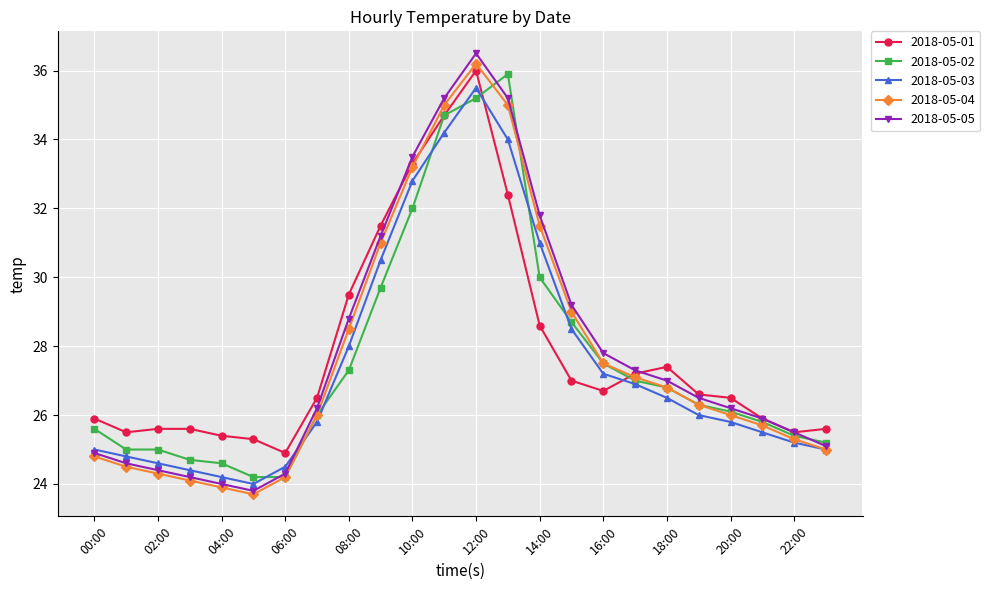

Which series has the widest spread of values?

2018-05-05